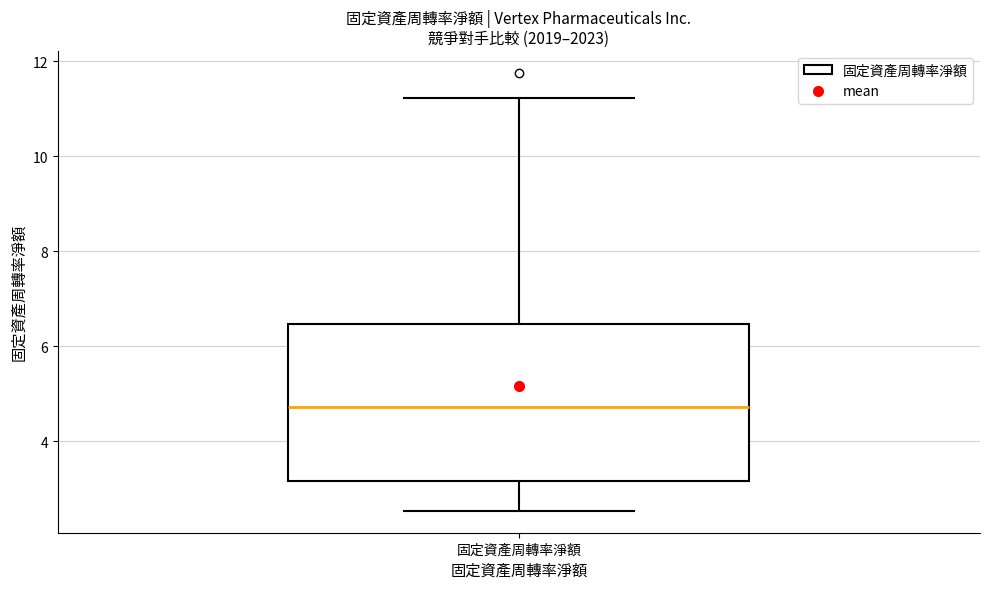

Transcribe this box plot: give where the median line is, the range the box spans, and where the two whiskers end, as read against the y-axis. The values are not printed on the chart, so give them approximately, as read against the axis.

median 4.8, box 3.2 to 6.4, whiskers 2.6 to 11.2